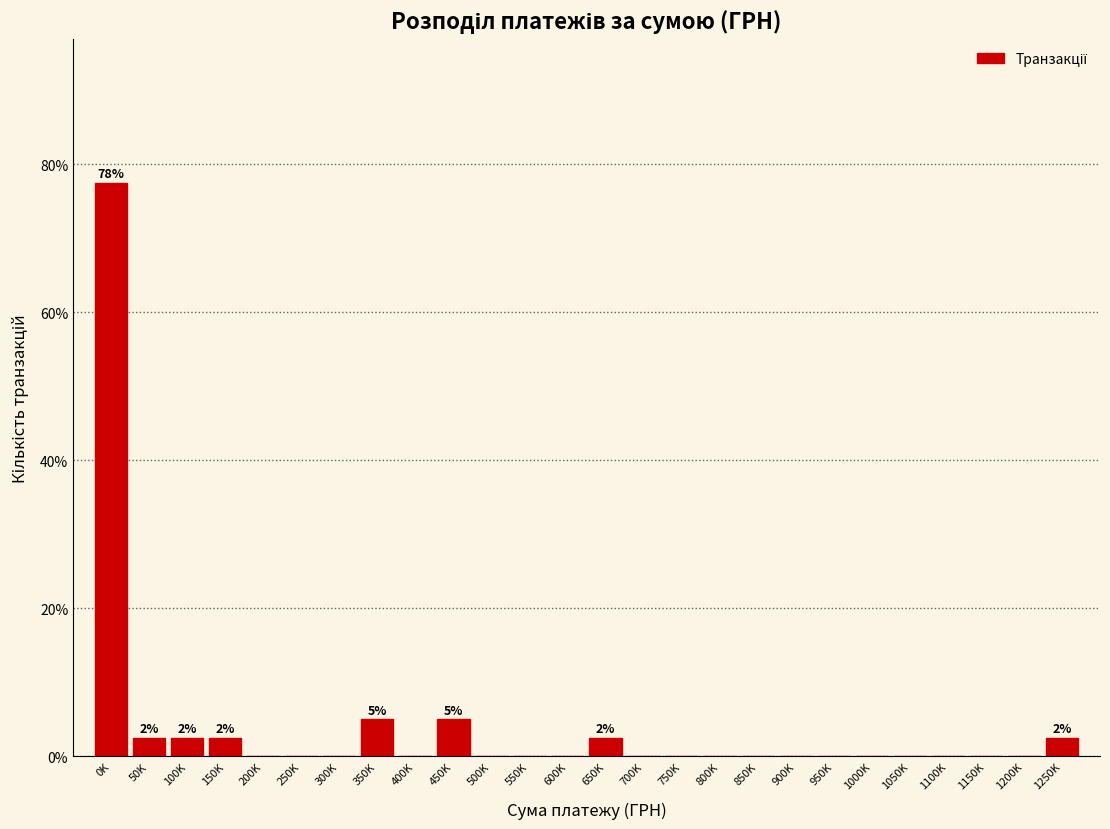

Reading left to right, transcribe all the data shown in this chart.

0K=77.5	50K=2.5	100K=2.5	150K=2.5	200K=0.0	250K=0.0	300K=0.0	350K=5.0	400K=0.0	450K=5.0	500K=0.0	550K=0.0	600K=0.0	650K=2.5	700K=0.0	750K=0.0	800K=0.0	850K=0.0	900K=0.0	950K=0.0	1000K=0.0	1050K=0.0	1100K=0.0	1150K=0.0	1200K=0.0	1250K=2.5